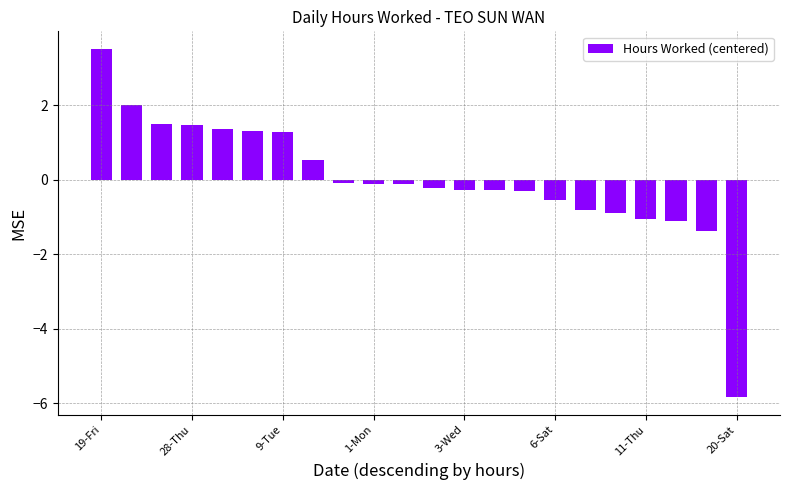

What is the greatest value displayed?

3.5